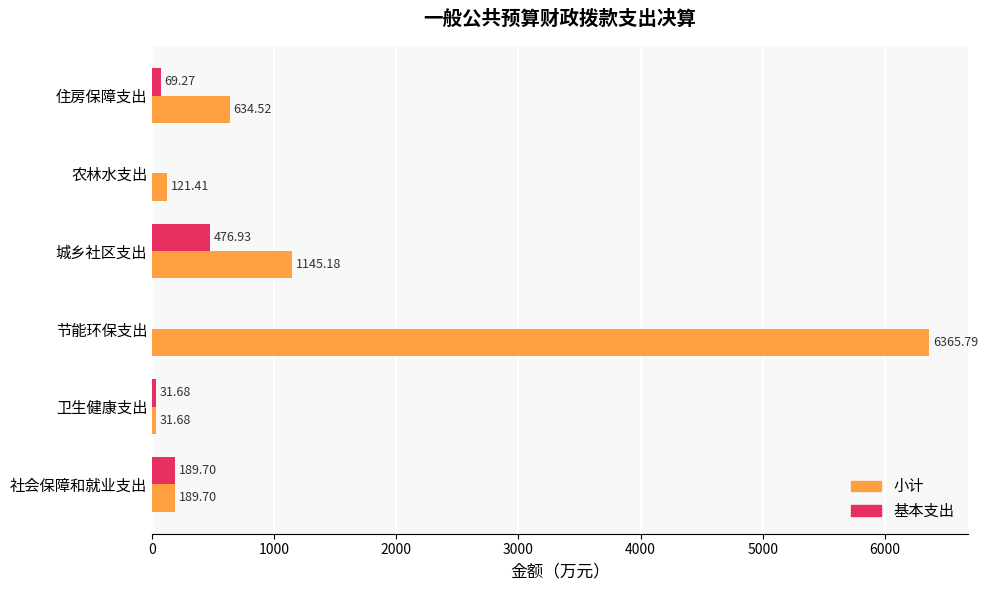

What is the sum of all 小计 values?

8488.3